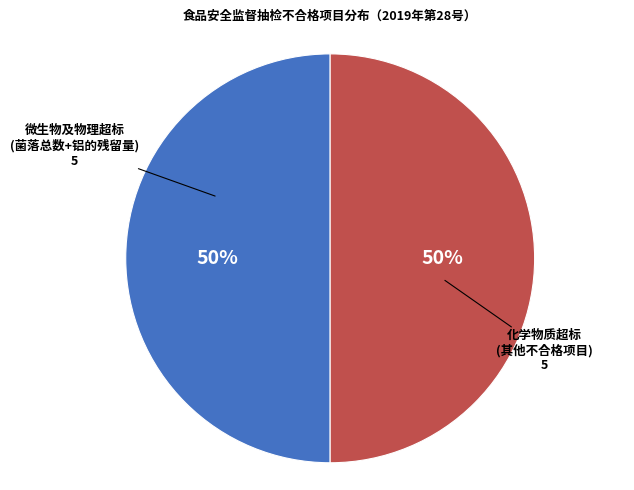

To the nearest percent, what percentage of the pie is 微生物及物理超标 (菌落总数+铝的残留量)?

50%